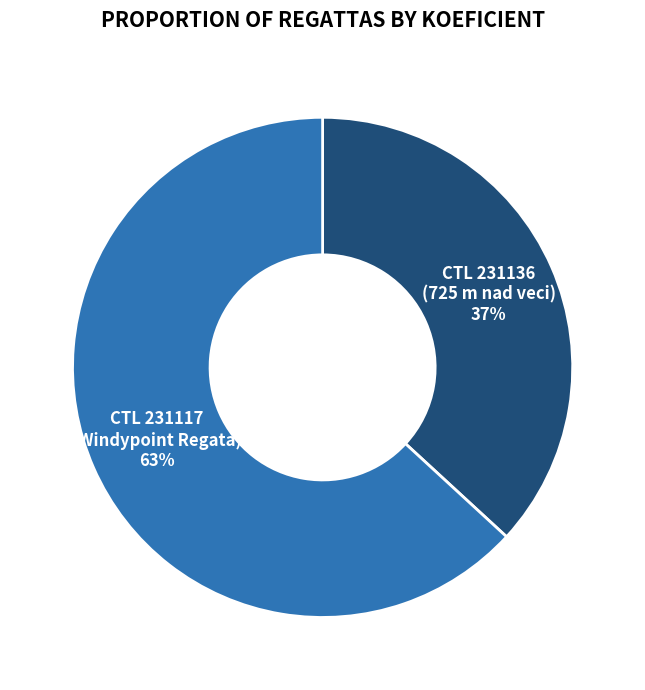

Is there a majority slice in this chart?

Yes